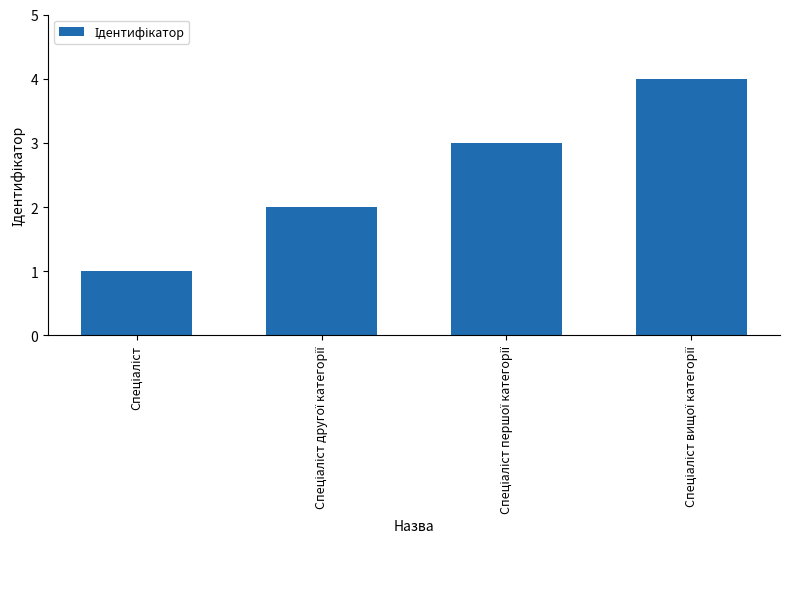

What is the difference between the second highest and second lowest values?

1